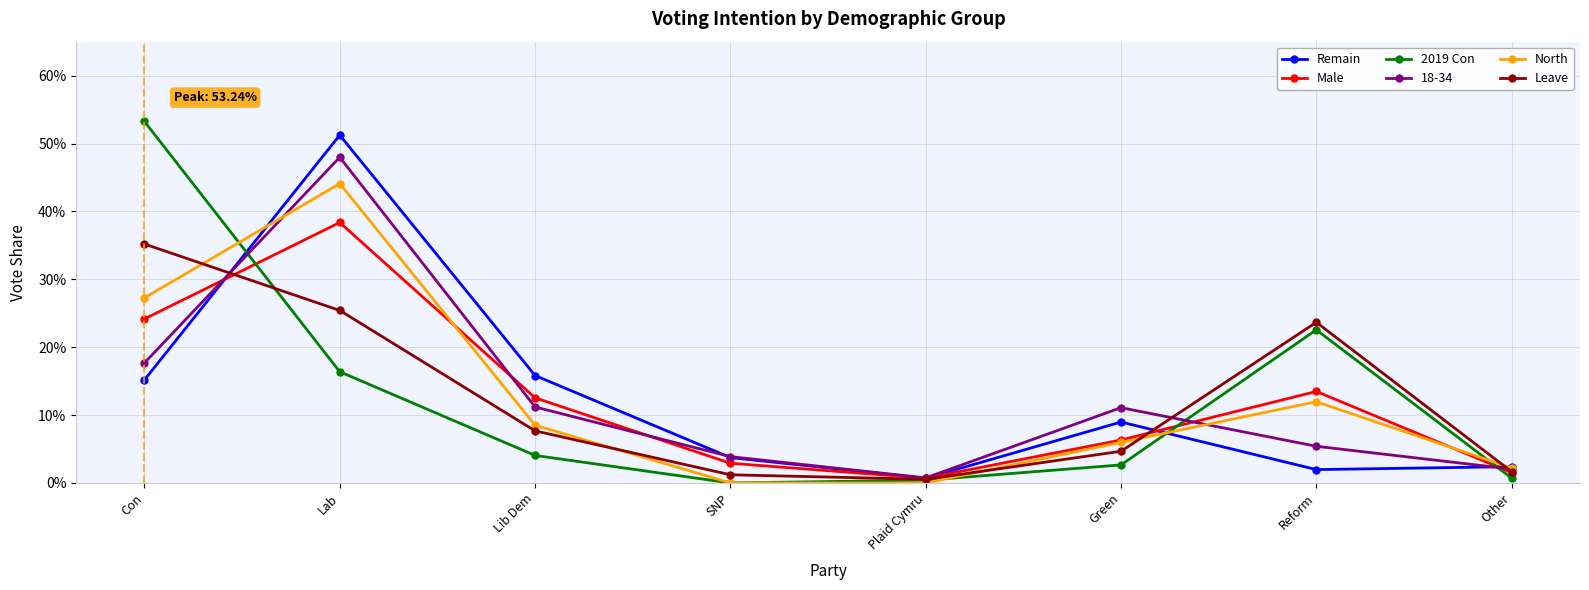

In North, how many points are higher than both neighbors (excluding endpoints)?

2